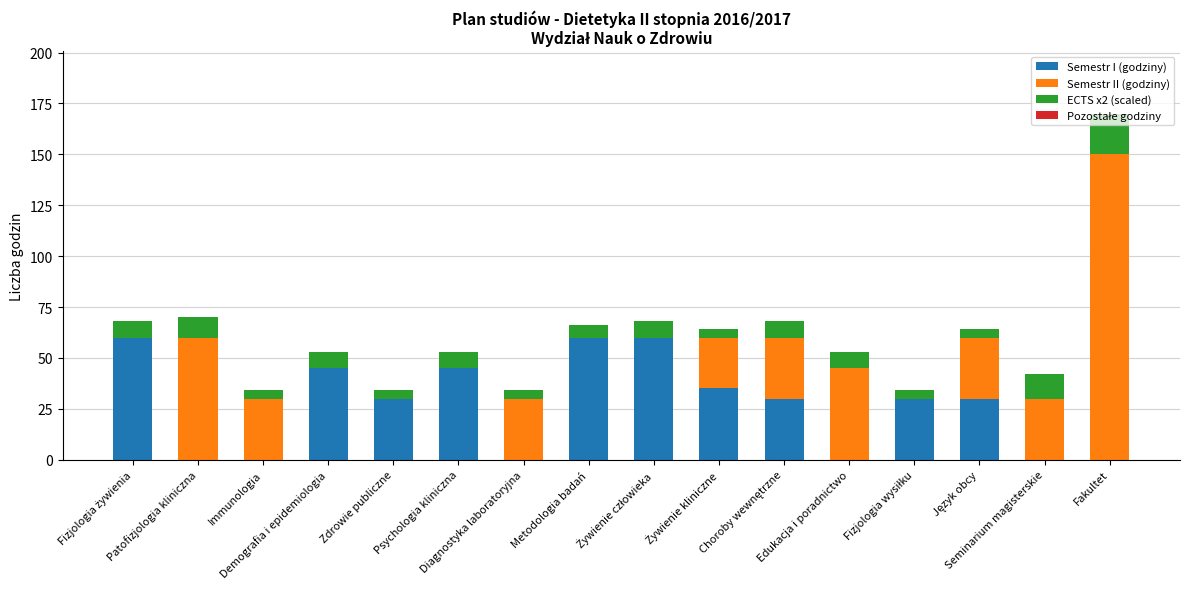

Are the bars grouped side by side (vs. stacked)?

No